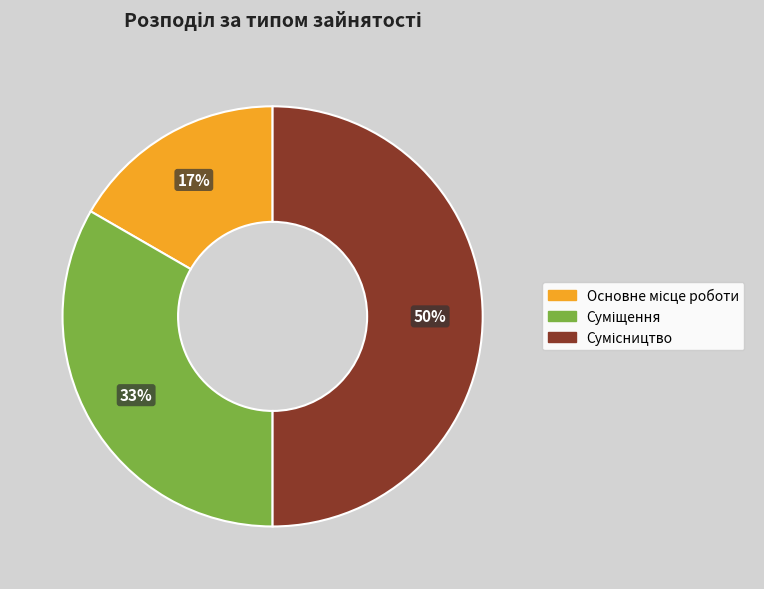

To the nearest percent, what is the difference between the largest and smallest slice percentages?

33%